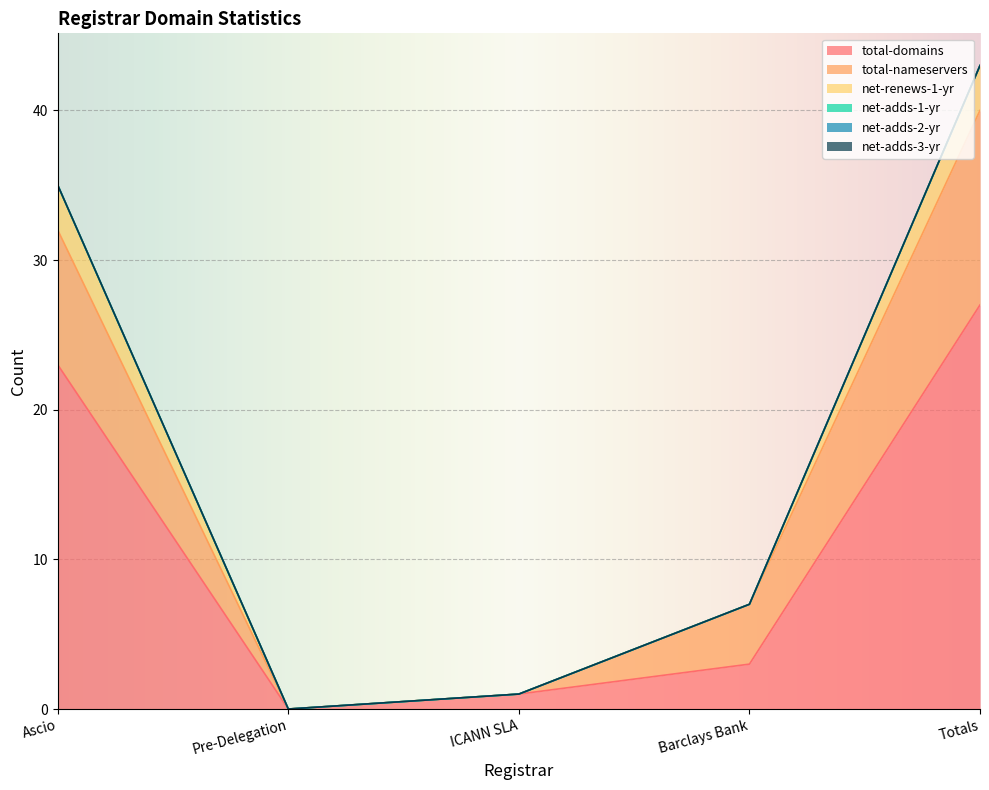

At which category does total-domains reach its first local valley?

Pre-Delegation